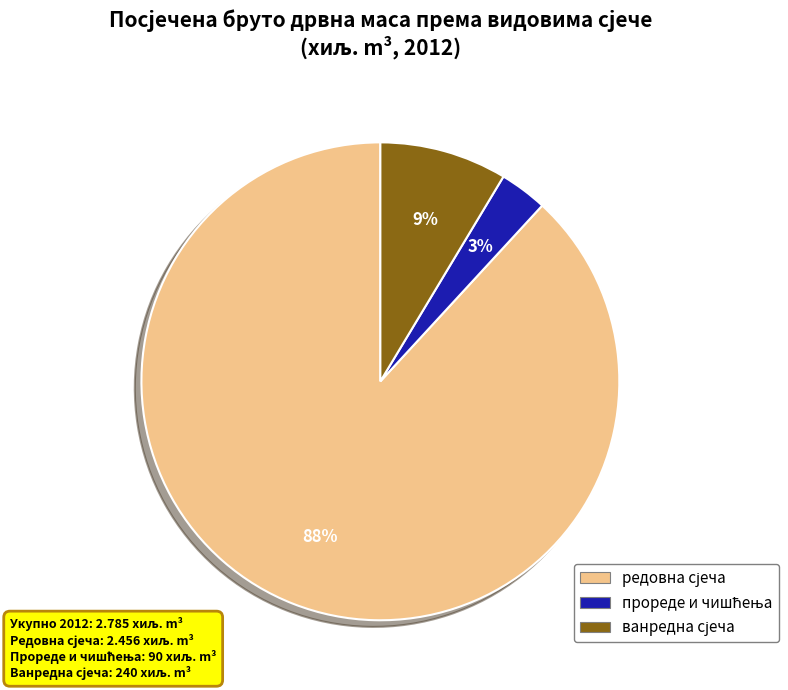

Is there any slice that represents more than half of the pie?

Yes